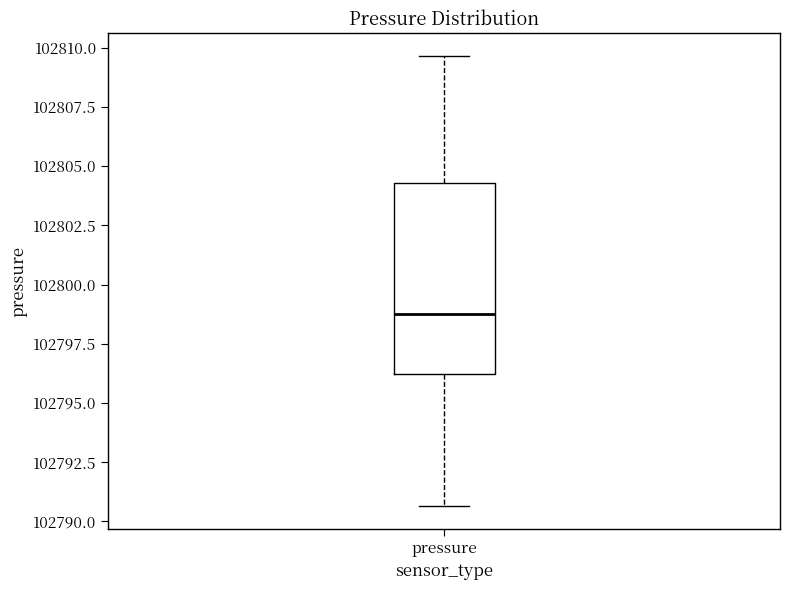

Transcribe this box plot: give where the median line is, the range the box spans, and where the two whiskers end, as read against the y-axis. The values are not printed on the chart, so give them approximately, as read against the axis.

median 102799.0, box 102796.0 to 102804.5, whiskers 102790.5 to 102809.5